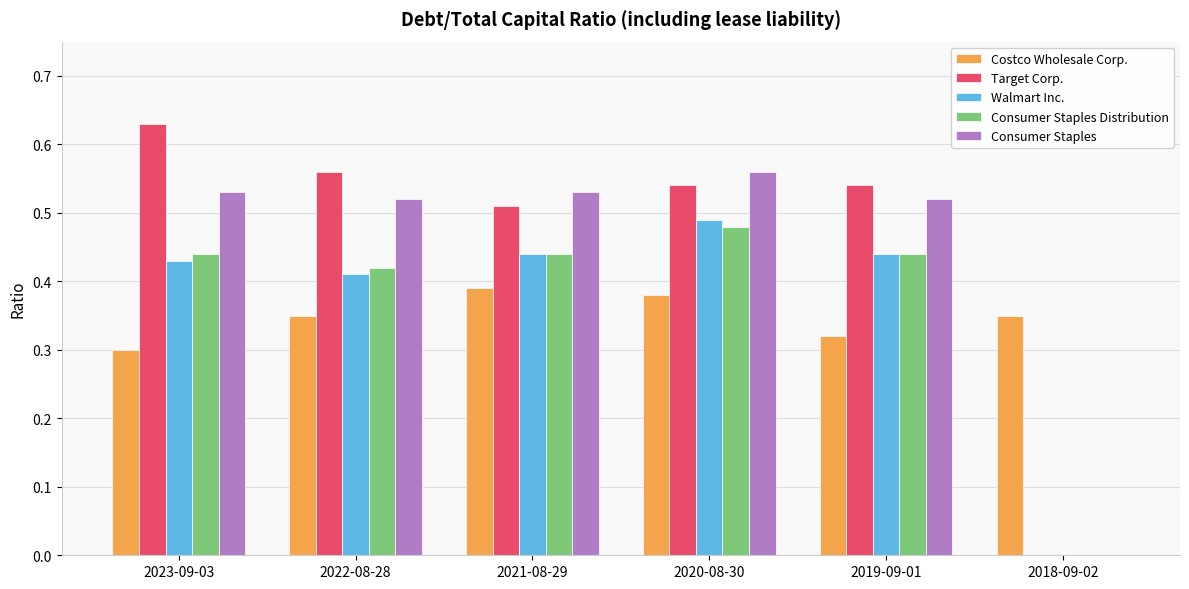

What is the total value across all series at 2020-08-30?

2.5